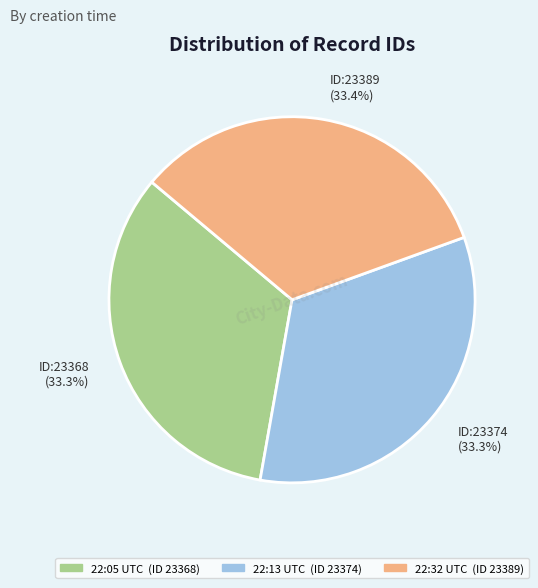

To the nearest percent, what is the average slice percentage?

33%